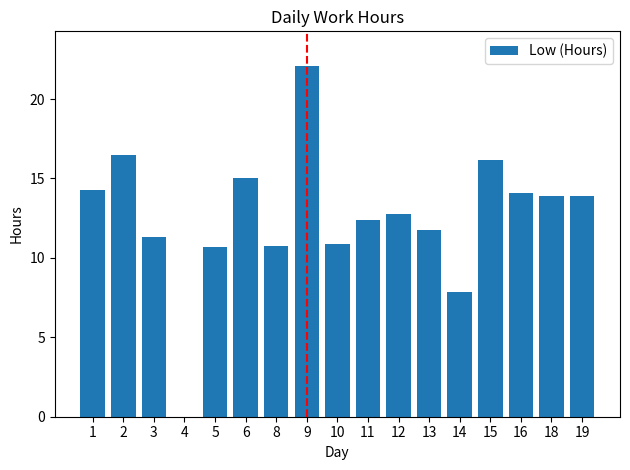

How many data points does each series have?

17